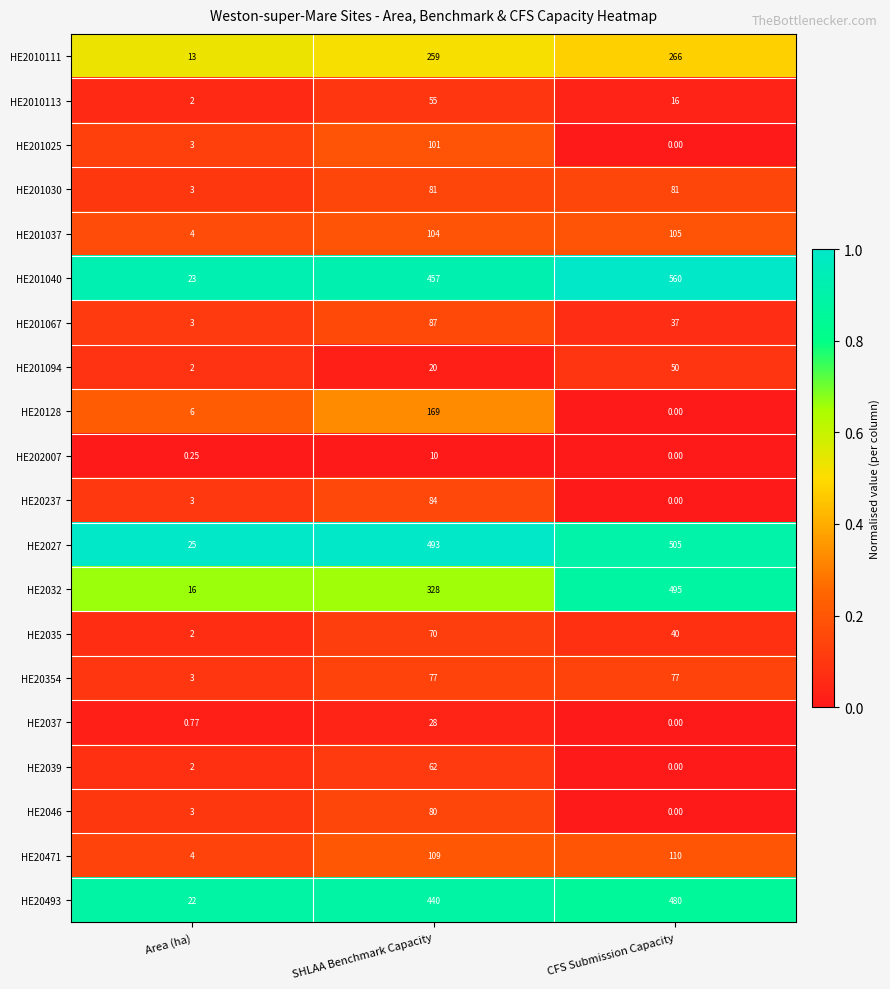

Count the number of data series in this chart.

20